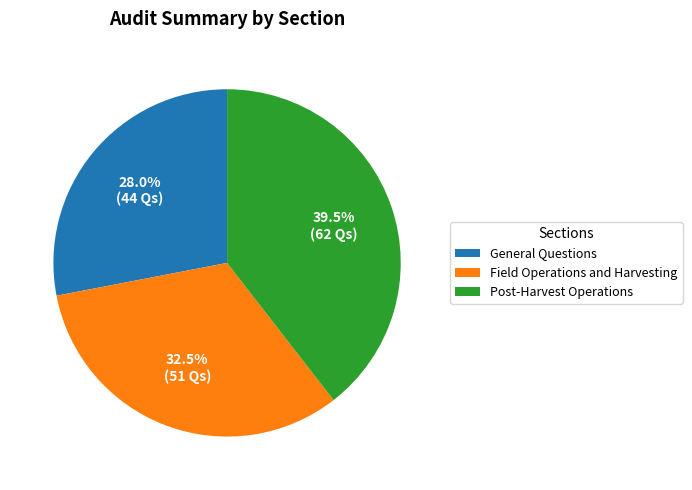

Is Field Operations and Harvesting the majority of the pie?

No